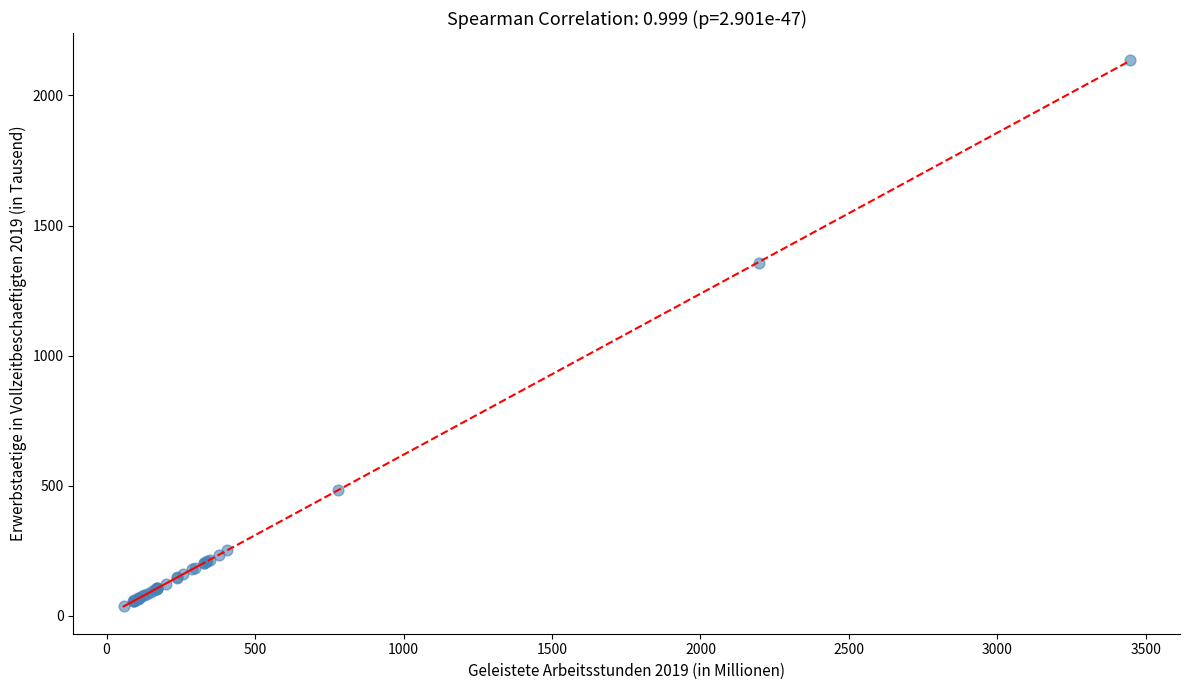

What Y value in the scatter plot is closest to 1085?

1356.5